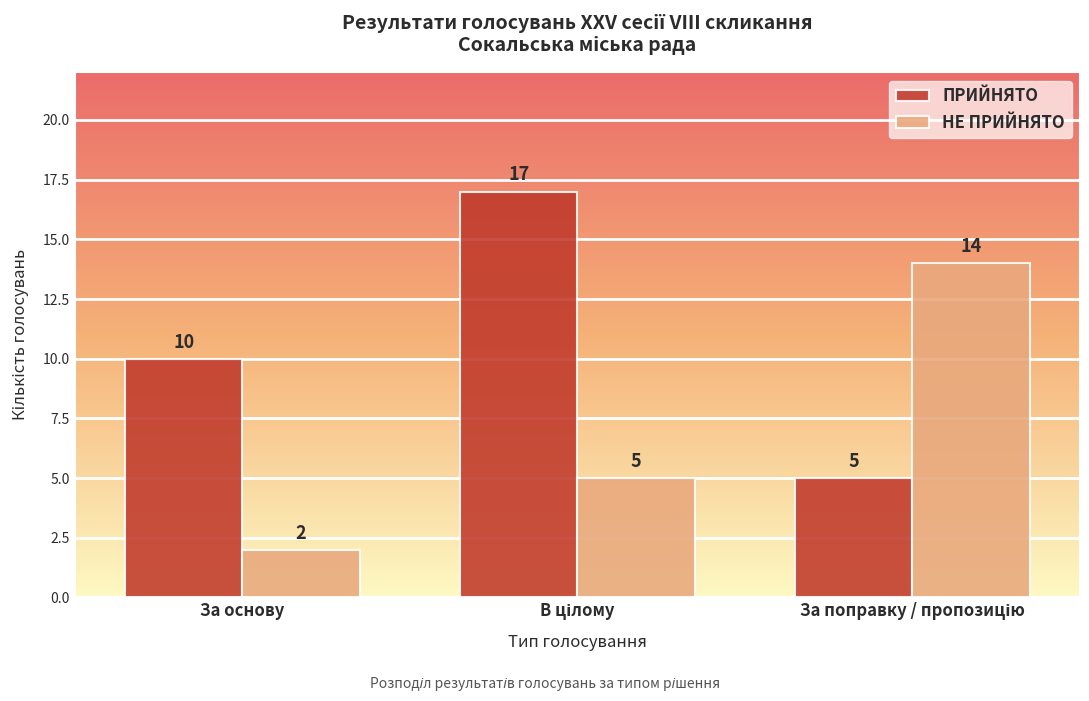

How many ПРИЙНЯТО values are between 5 and 17?

3